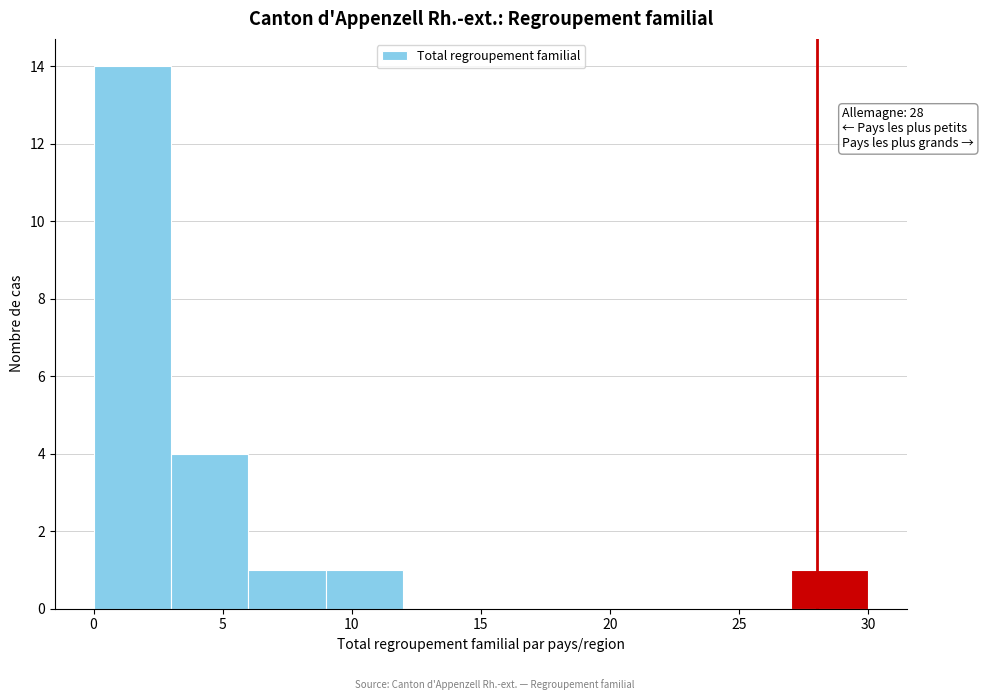

Over which range of the x-axis is the bar tallest?

0 to 3